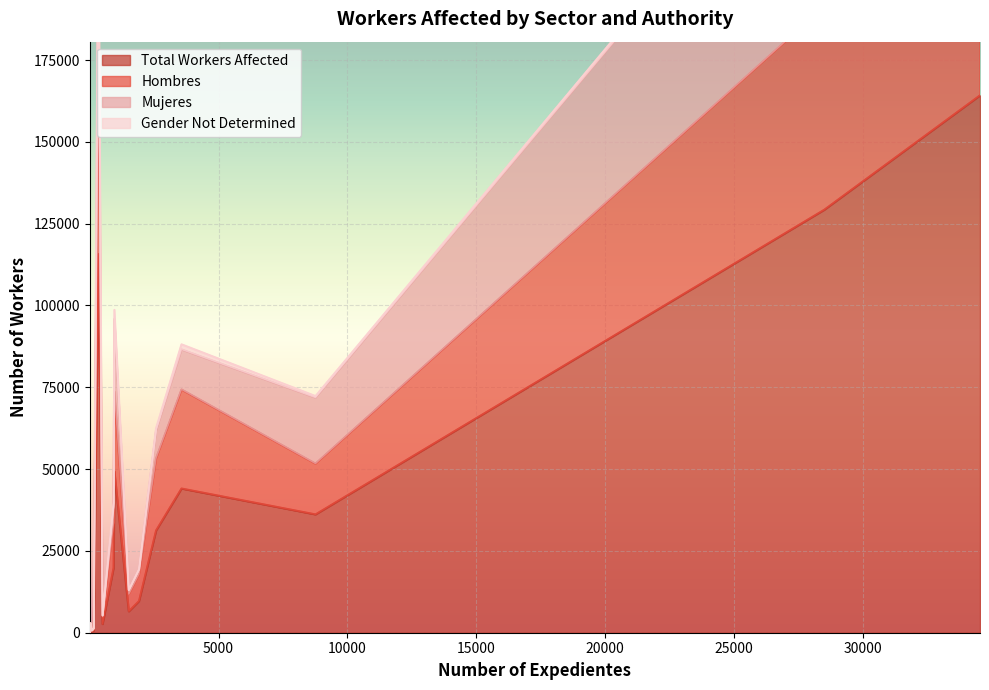

At which label is NUM_TRABAJADORES_AFECTADOS closest to 82130?

960